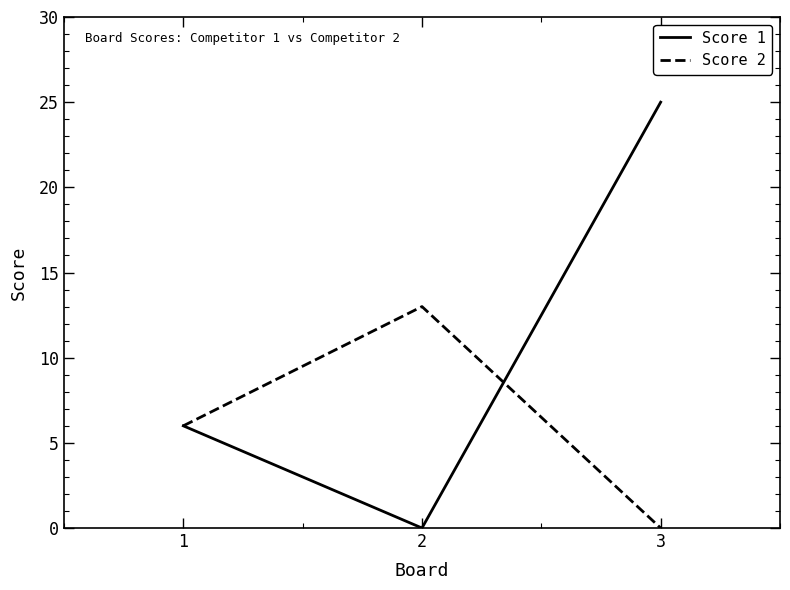

The value of Score 1 at 1 is 10. True or false?

False